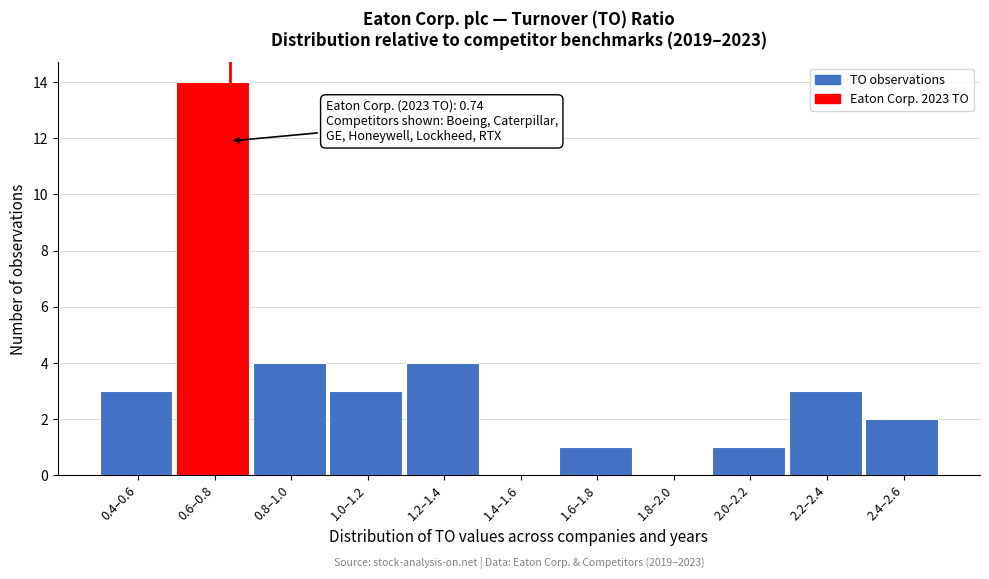

Reading right to left, what are all the values shown in this chart?

2.4–2.6=2	2.2–2.4=3	2.0–2.2=1	1.8–2.0=0	1.6–1.8=1	1.4–1.6=0	1.2–1.4=4	1.0–1.2=3	0.8–1.0=4	0.6–0.8=14	0.4–0.6=3